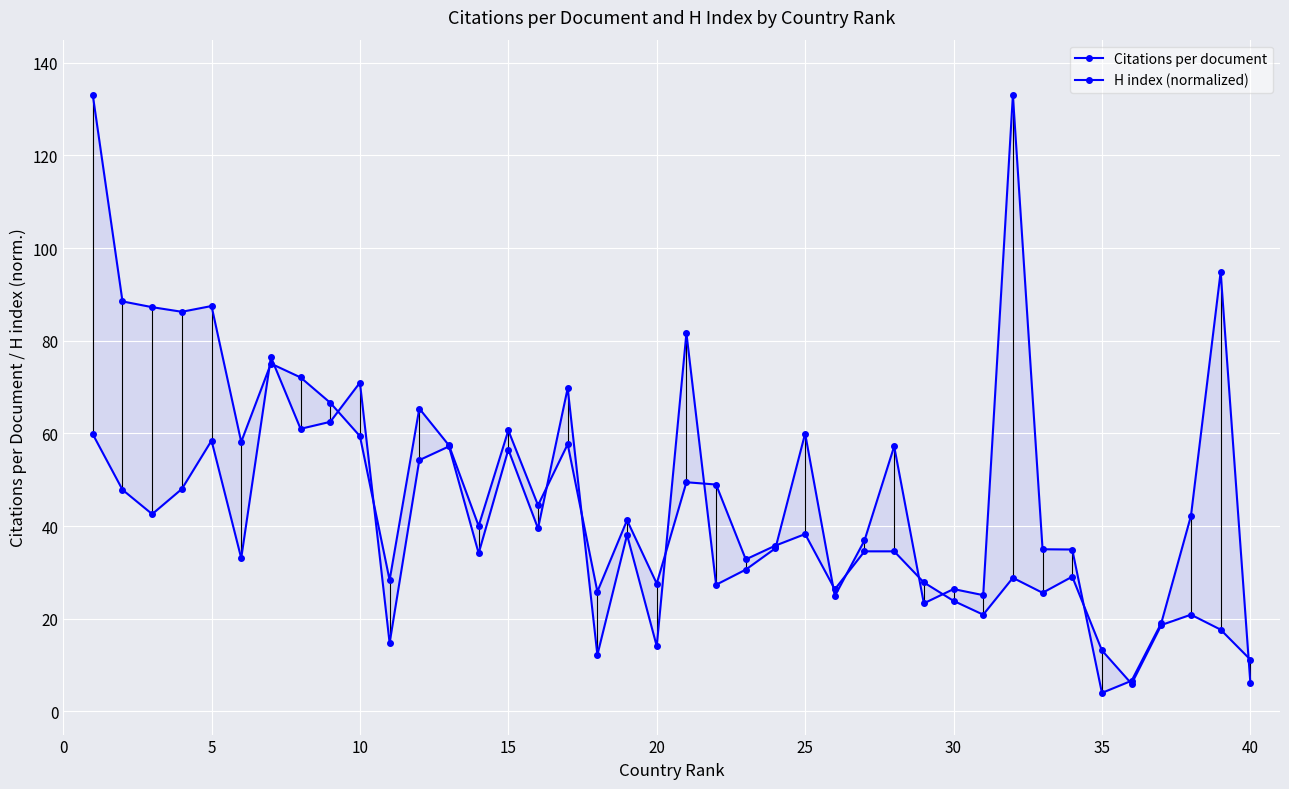

Which series changed the most between 20 and 35?

Citations per document